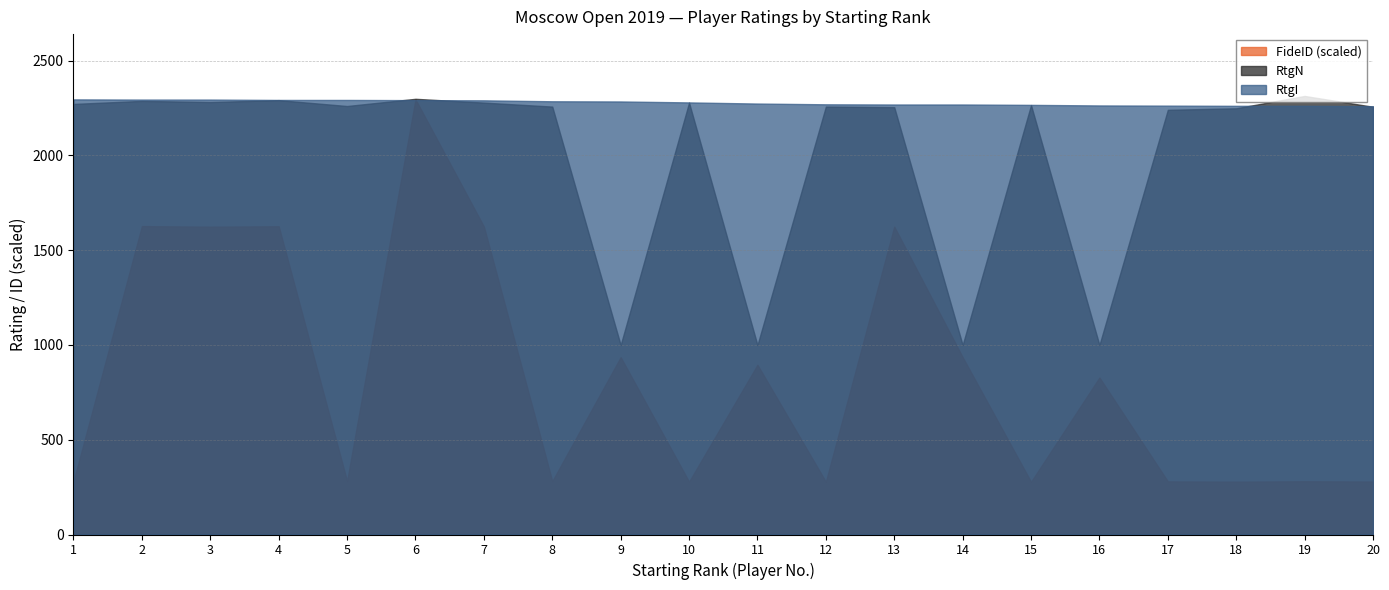

True or false: RtgN has a value of 3555 at 20.

False